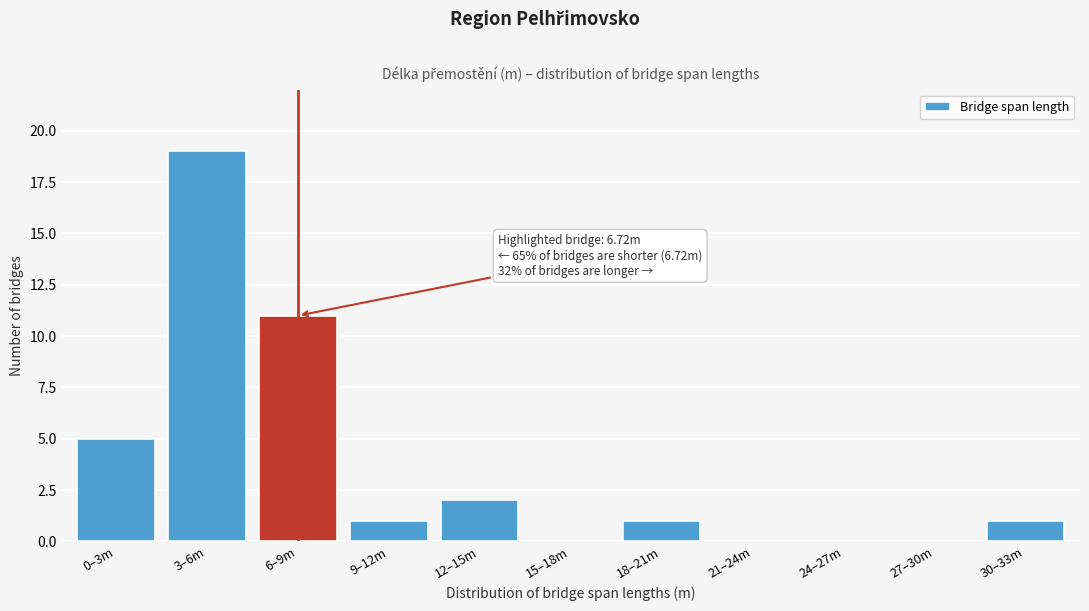

Reading left to right, what are all the values shown in this chart?

0–3m=5	3–6m=19	6–9m=11	9–12m=1	12–15m=2	15–18m=0	18–21m=1	21–24m=0	24–27m=0	27–30m=0	30–33m=1